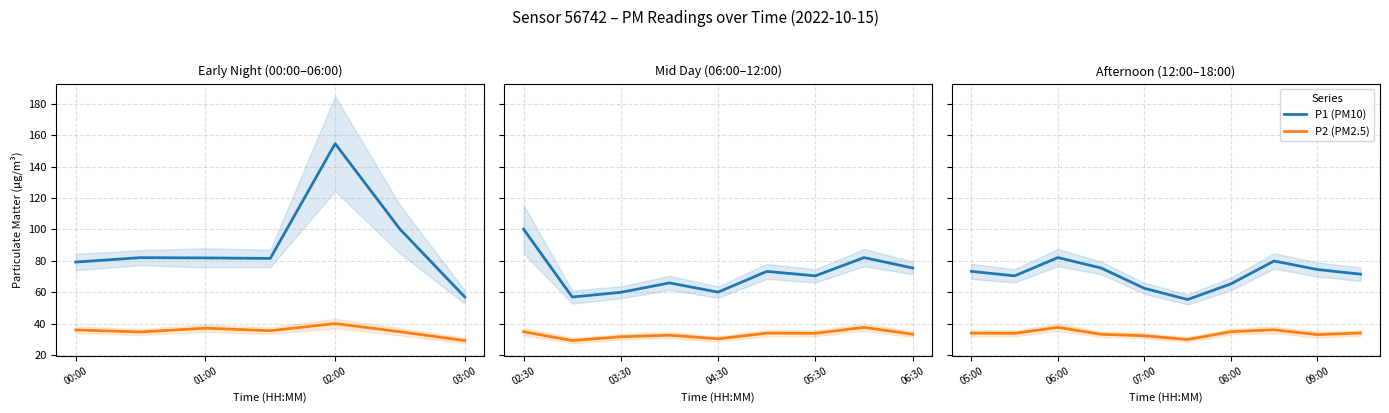

Which series has the largest range (max minus min)?

P1 (PM10)